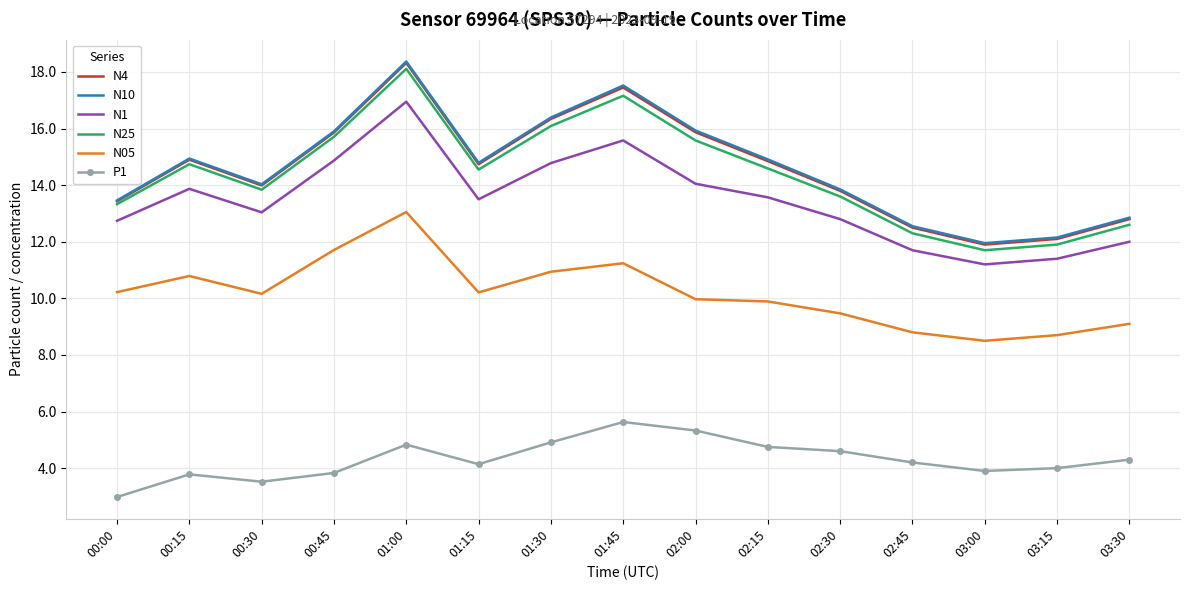

Is it true that N4 equals 29.5 at 01:45?

False